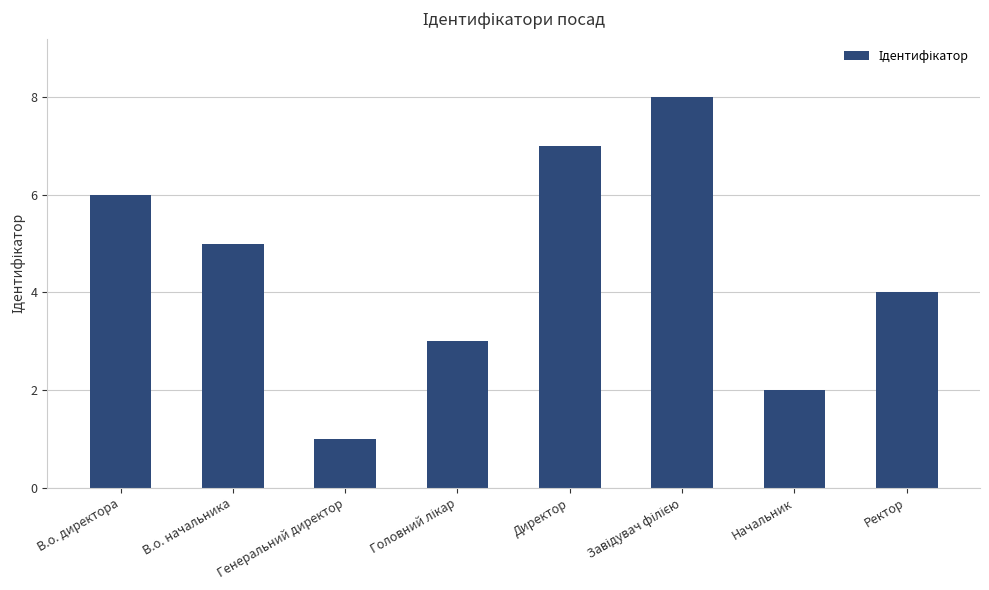

True or false: the data shows 0 at Генеральний директор.

False